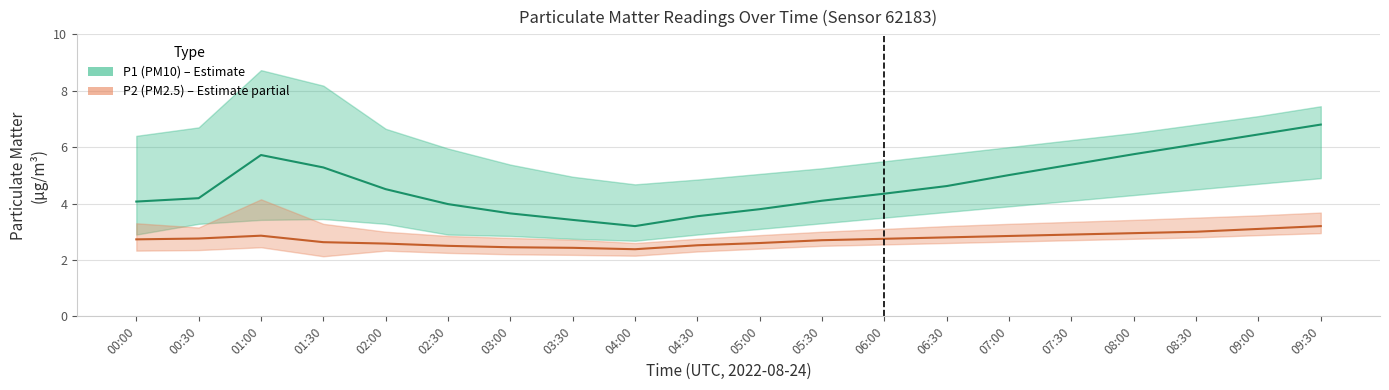

The P1_lower series shows 3.9 at 07:00. True or false?

True